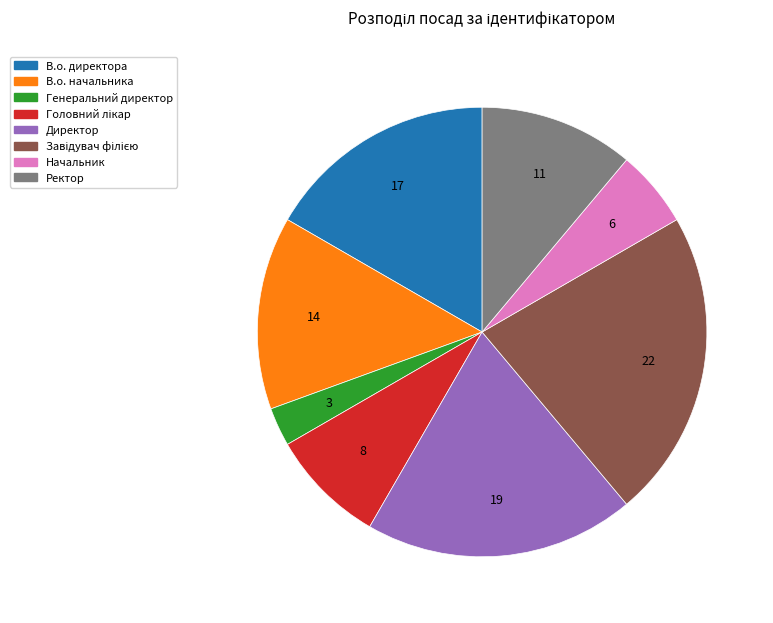

Does В.о. директора account for over 50% of the chart?

No